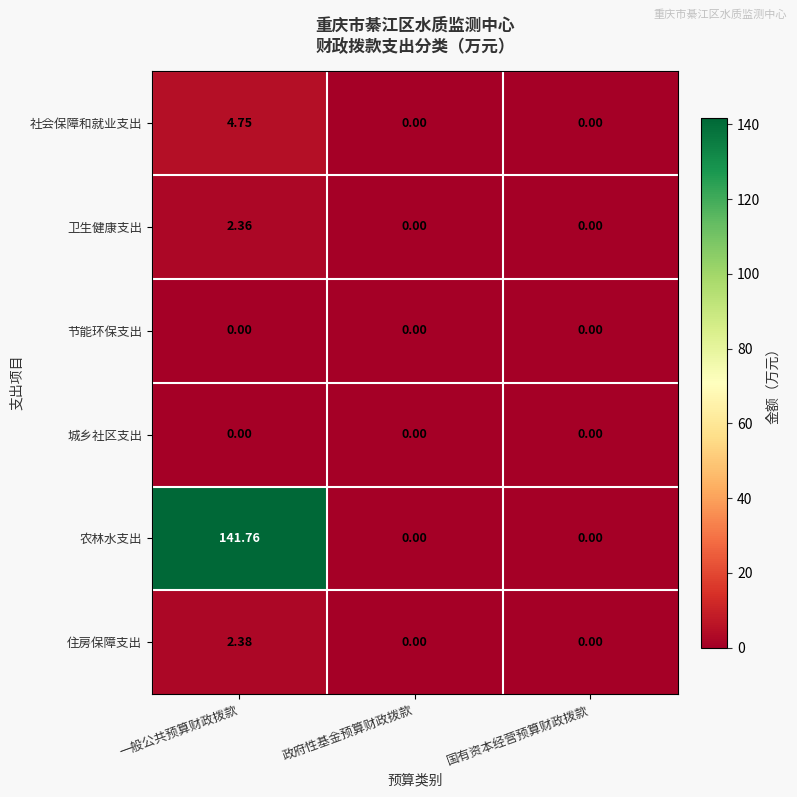

How many distinct data groups are displayed?

6